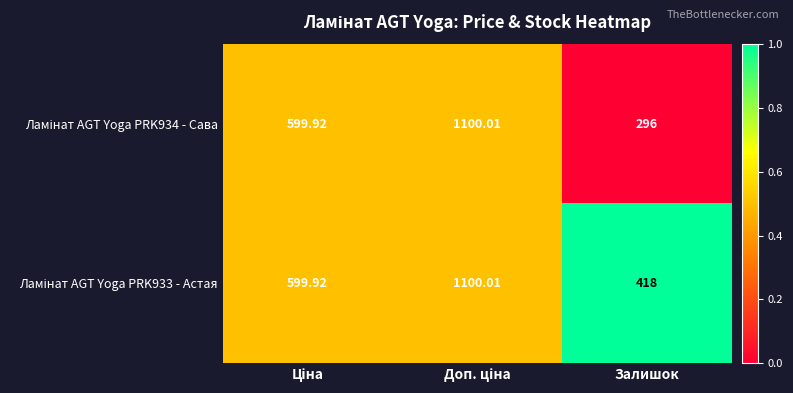

At which category does the chart reach its minimum across all series?

Залишок